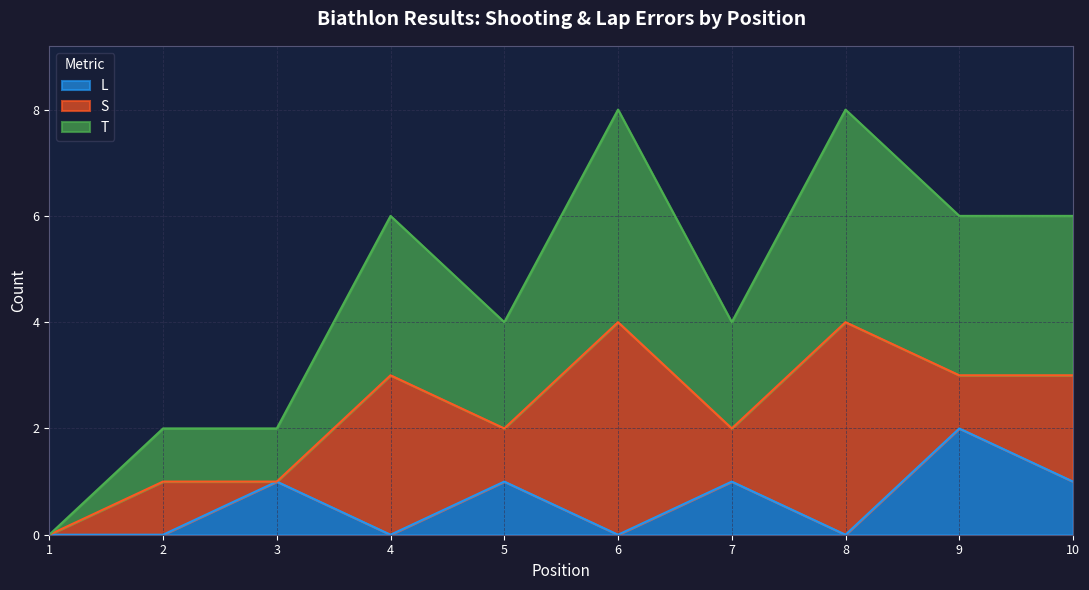

Does the chart have visible grid lines?

Yes